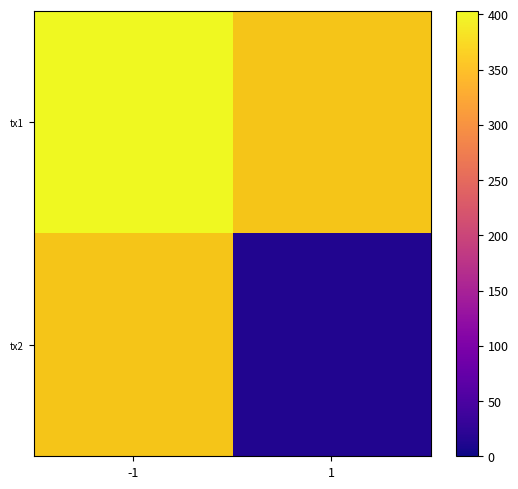

Rank the categories by tx2 value from highest to lowest.

-1, 1